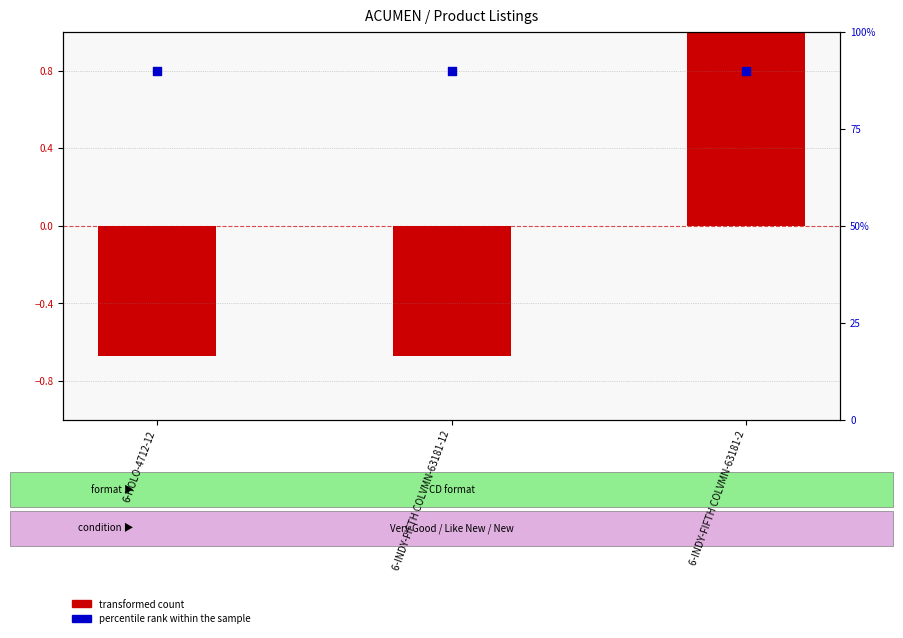

Is the value of percentile rank within the sample at 6-HOLO-4712-12 greater than the value of transformed count at 6-HOLO-4712-12?

Yes